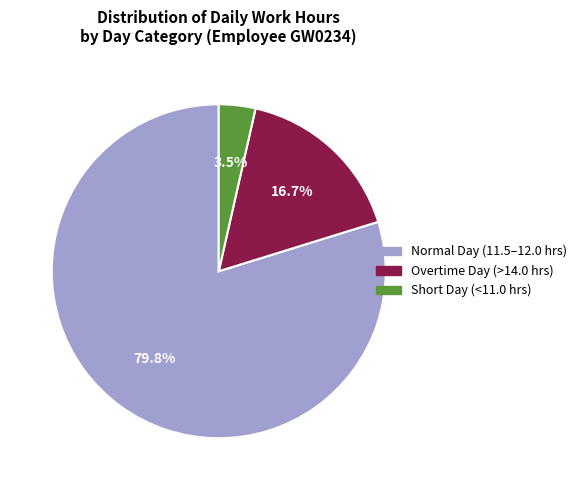

Is Short Day (<11.0 hrs) the majority of the pie?

No